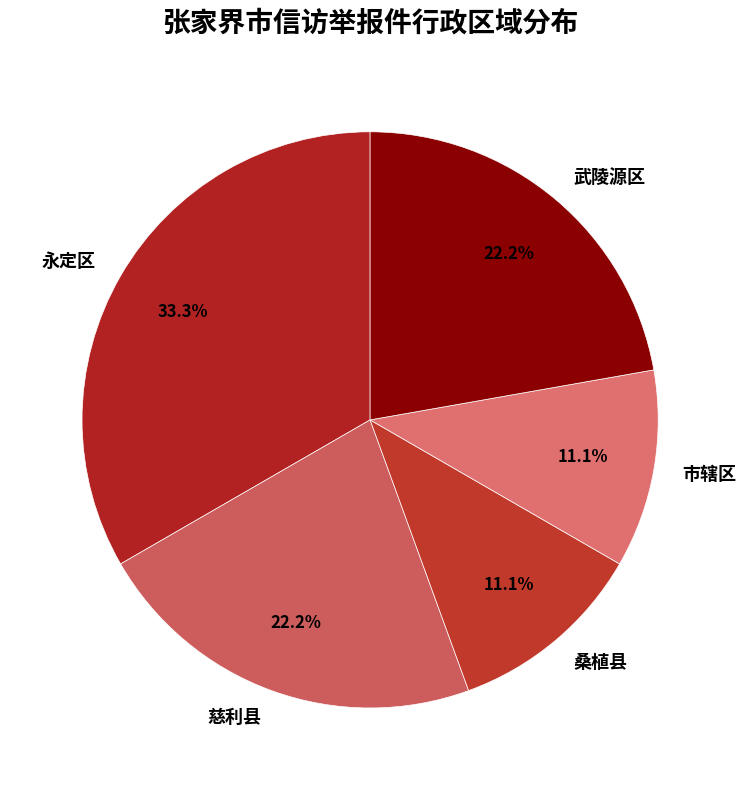

Combined, what portion of the pie is 永定区 and 市辖区?

44.4%